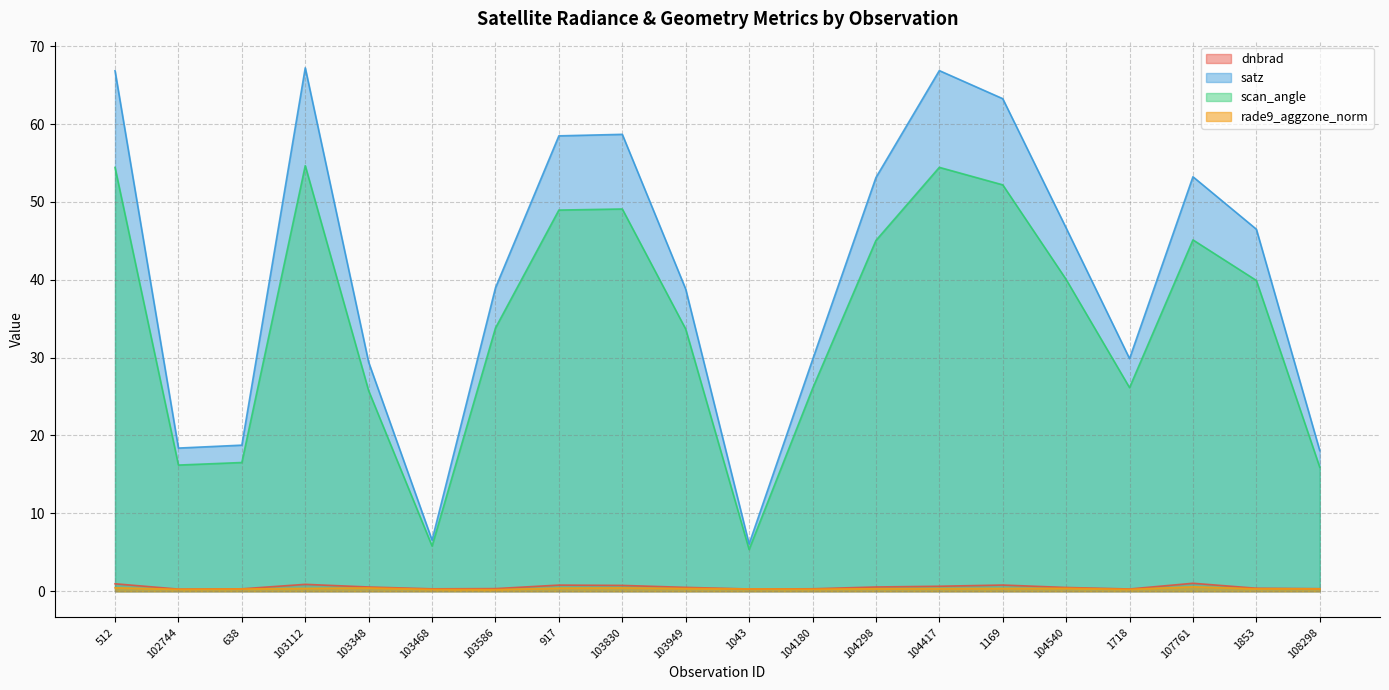

The value of satz at 104540 is 46.6. True or false?

True